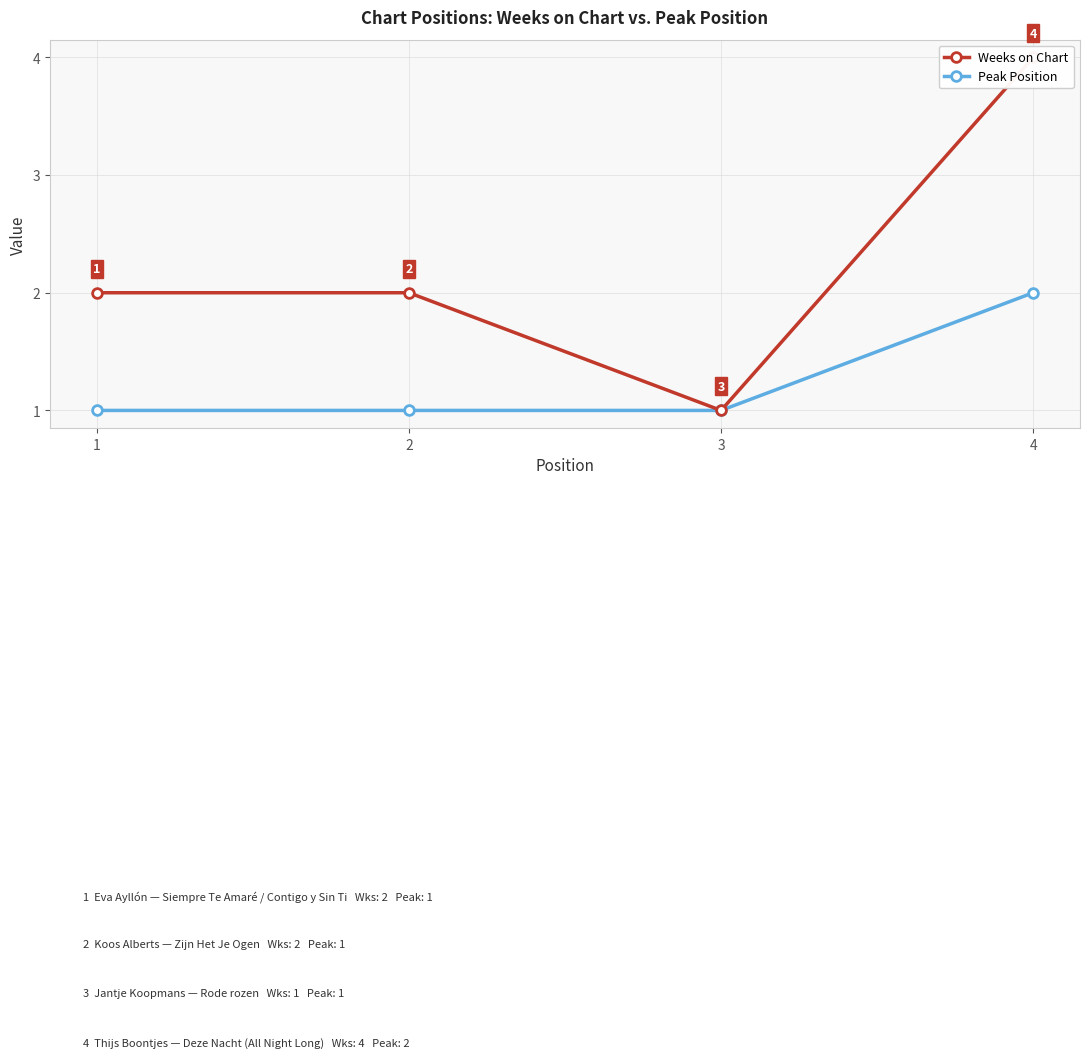

List the series in order of their peak value, lowest first.

Peak Position, Weeks on Chart